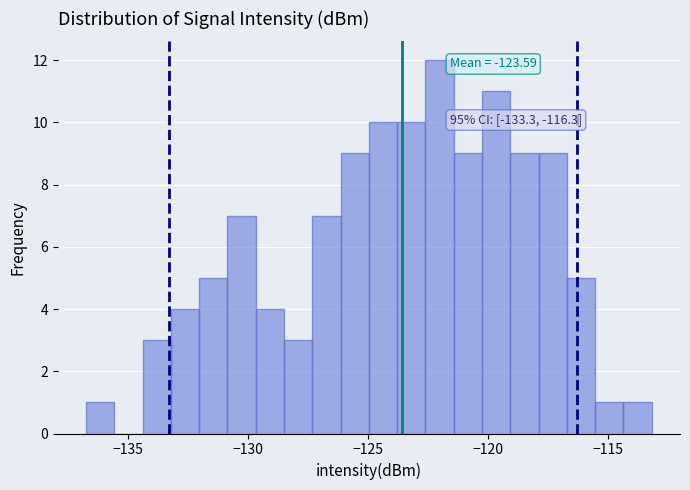

Around what value on the x-axis is the tallest bar? Give the approximate position of its centre, as read against the axis.

-122.0